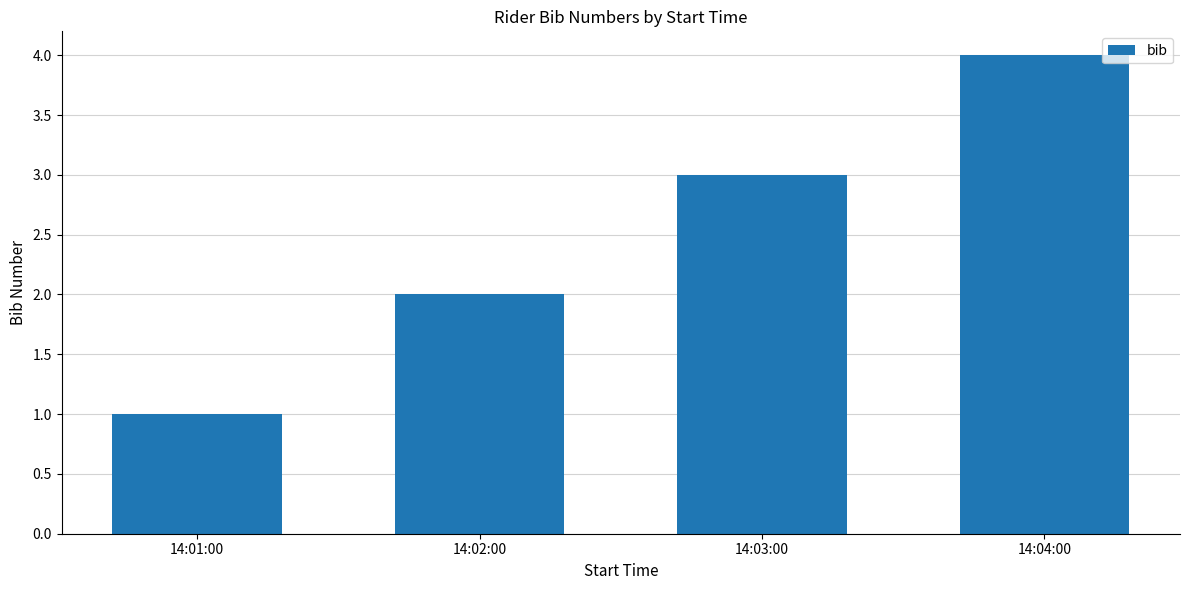

Is it true that the value at 14:04:00 is 2?

False